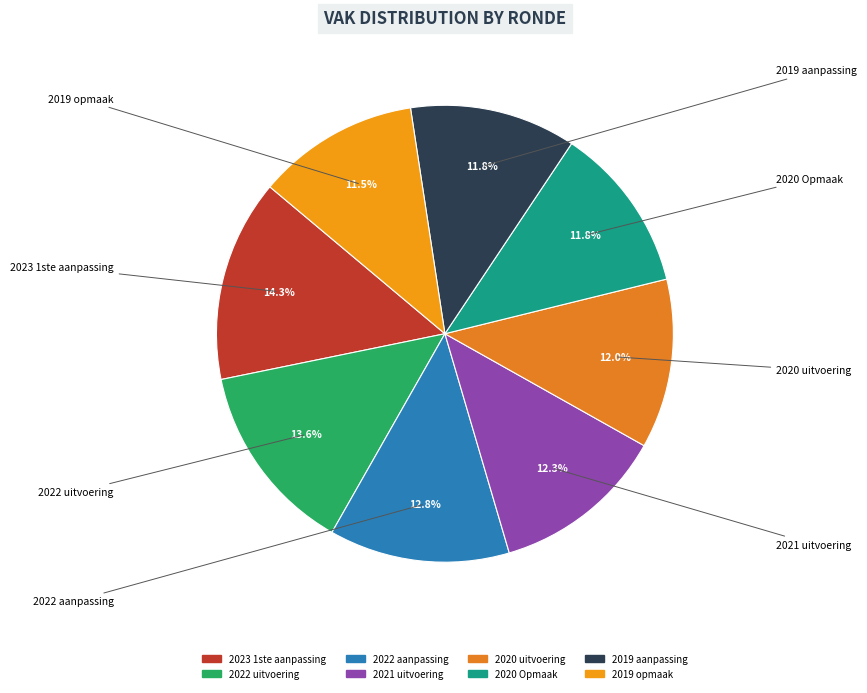

Is there any slice that represents more than half of the pie?

No